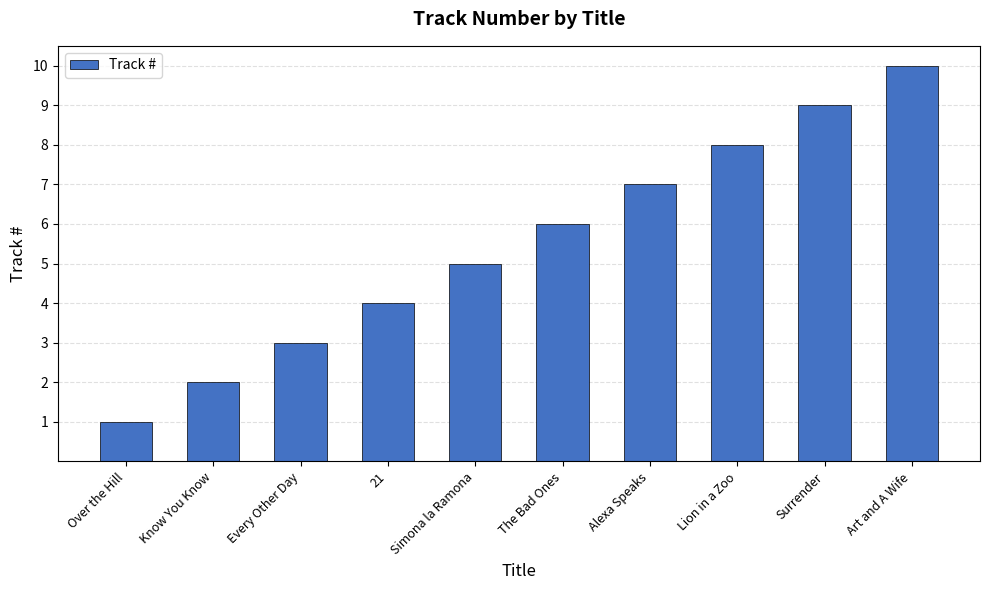

List the labels in order of value, largest first.

Art and A Wife, Surrender, Lion in a Zoo, Alexa Speaks, The Bad Ones, Simona la Ramona, 21, Every Other Day, Know You Know, Over the Hill